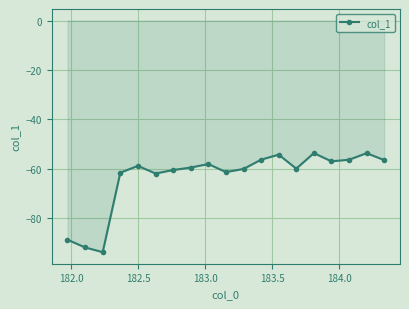

True or false: there are more than 0 points higher than both neighbors.

True